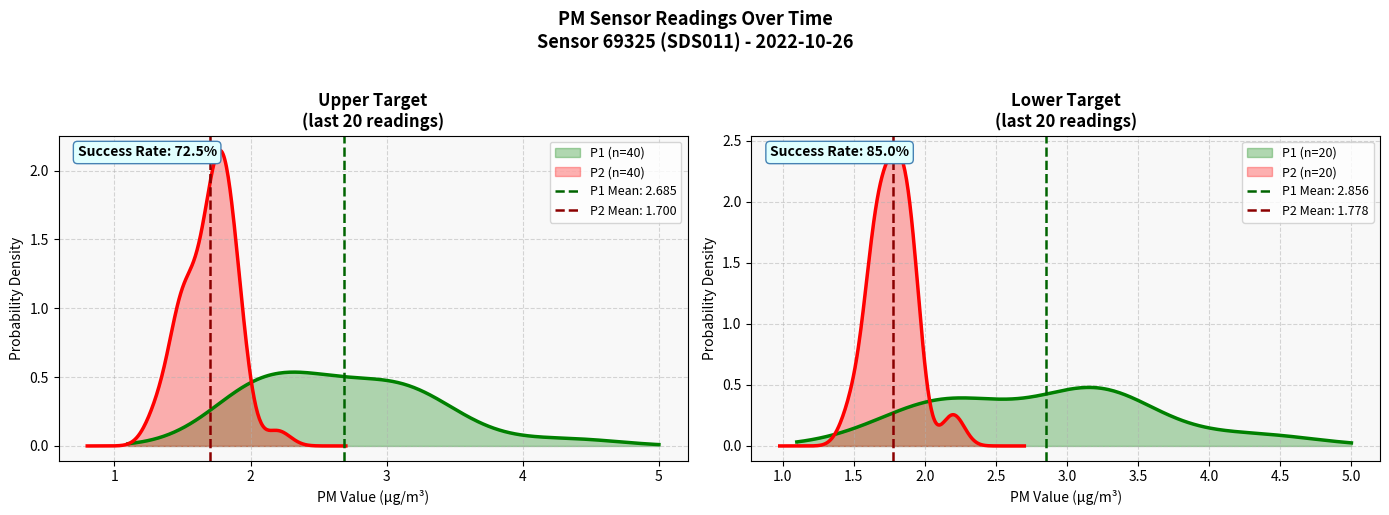

At how many categories does at least one series exceed 4?

2